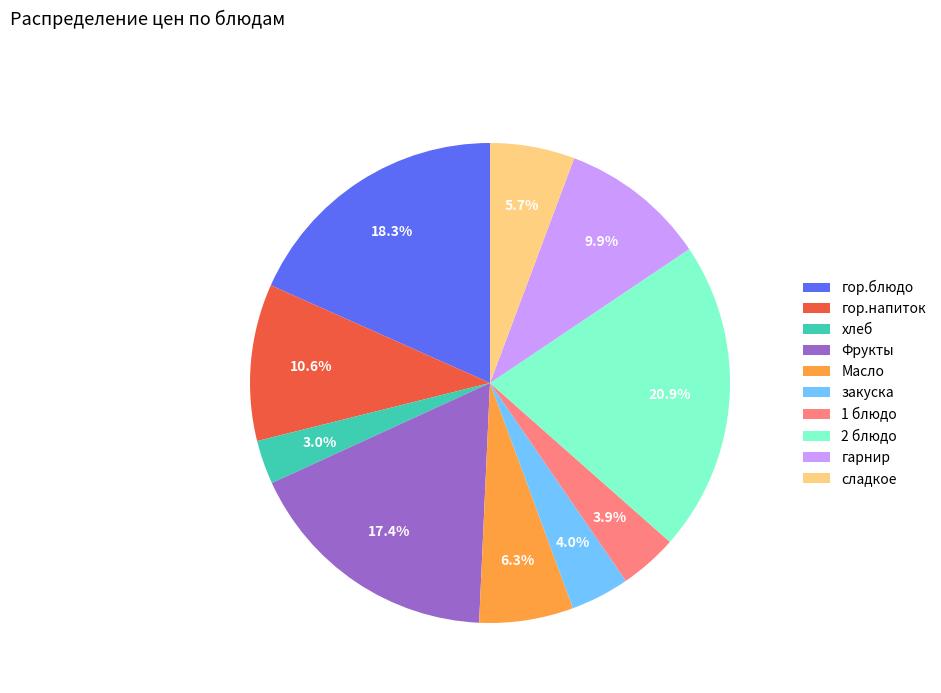

How many slices are in this pie chart?

10